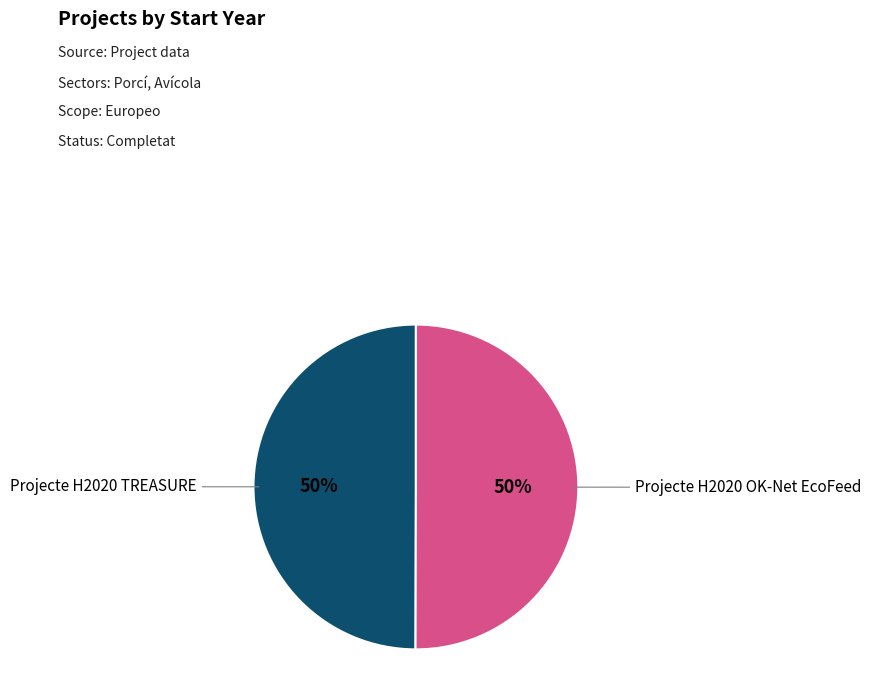

To the nearest percent, what is the average slice percentage?

50%